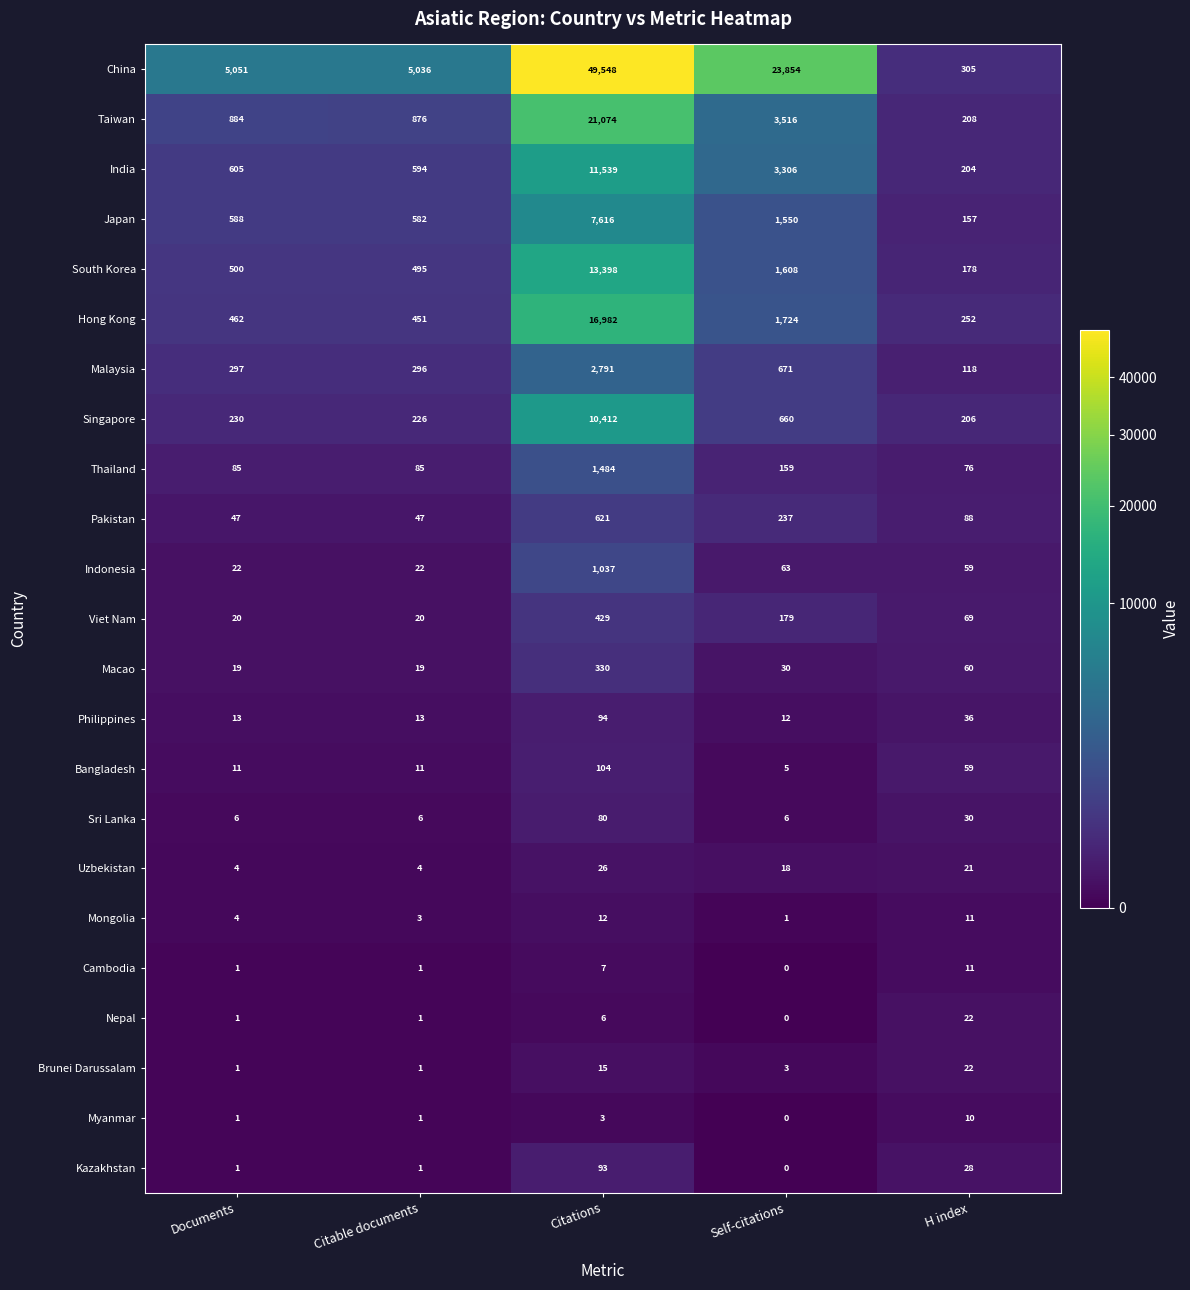

The value of Uzbekistan at H index is 21. True or false?

True